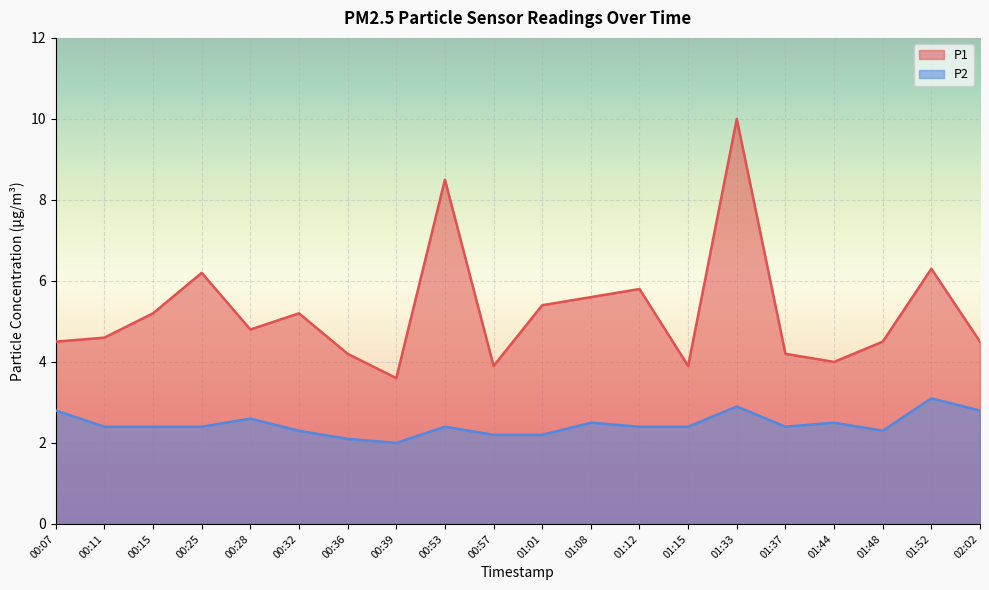

Between 00:36 and 00:57, which series saw the biggest shift?

P1